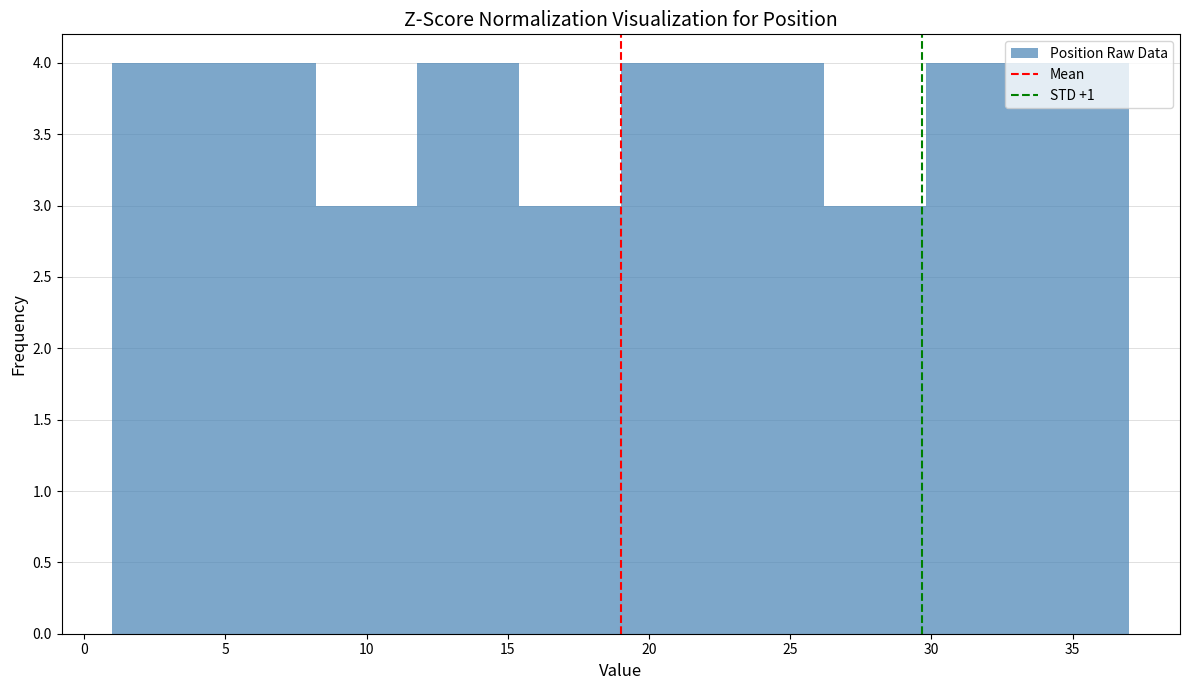

Reading left to right, transcribe this chart: for each bar, give the range it covers on the x-axis and its height. Neither the bar edges nor the heights are printed on the chart, so give them approximately, as read against the axes.

1.0 to 4.6: 4
4.6 to 8.2: 4
8.2 to 11.8: 3
11.8 to 15.4: 4
15.4 to 19.0: 3
19.0 to 22.6: 4
22.6 to 26.2: 4
26.2 to 29.8: 3
29.8 to 33.4: 4
33.4 to 37.0: 4